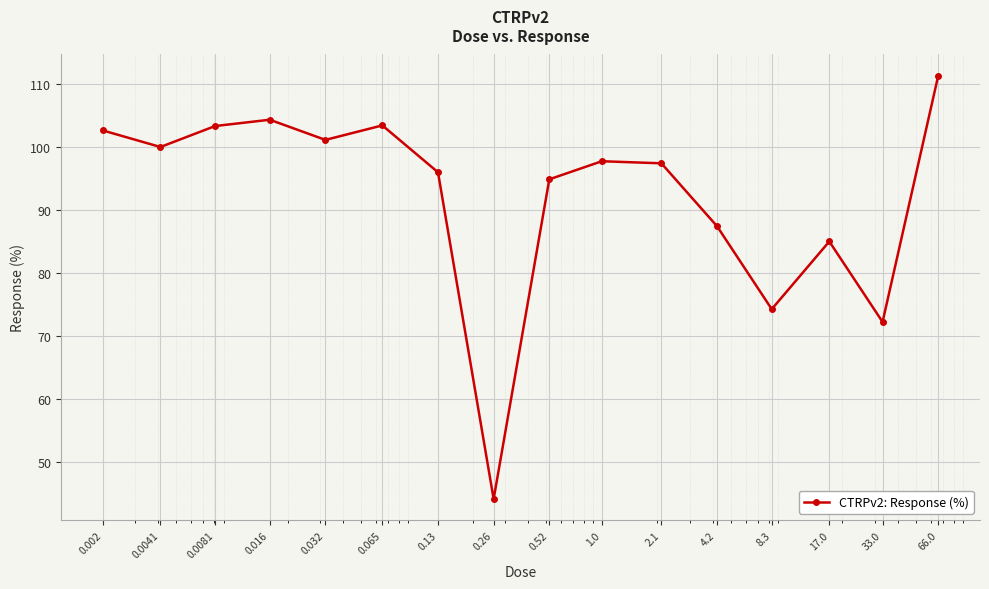

What is the smallest value displayed?

44.1